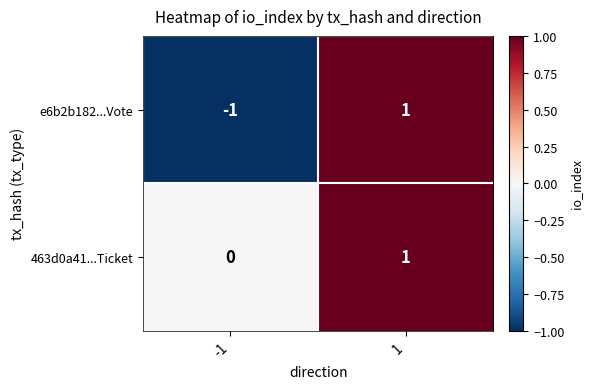

Reading left to right, what are all the values shown in this chart?

e6b2b182...Vote: -1	1
463d0a41...Ticket: 0	1